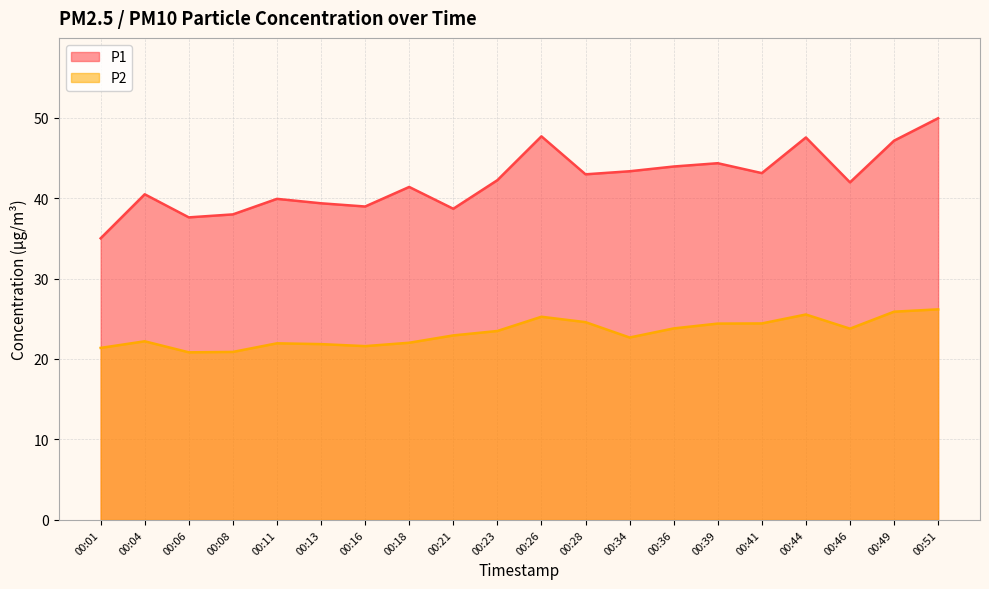

At how many categories does at least one series exceed 26?

20